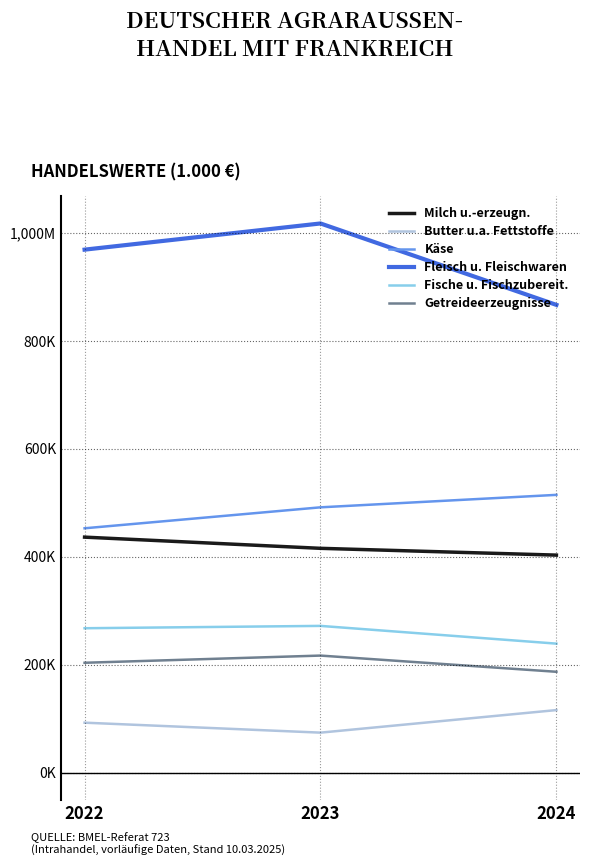

Is the value of Getreideerzeugnisse at 2022 greater than the value of Käse at 2024?

No